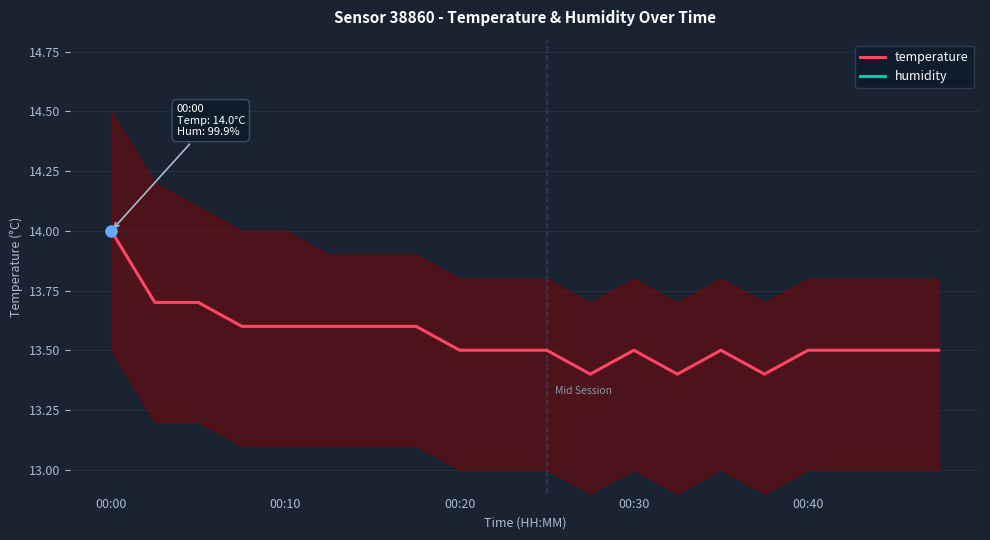

Is this an area chart (filled region under the line)?

No